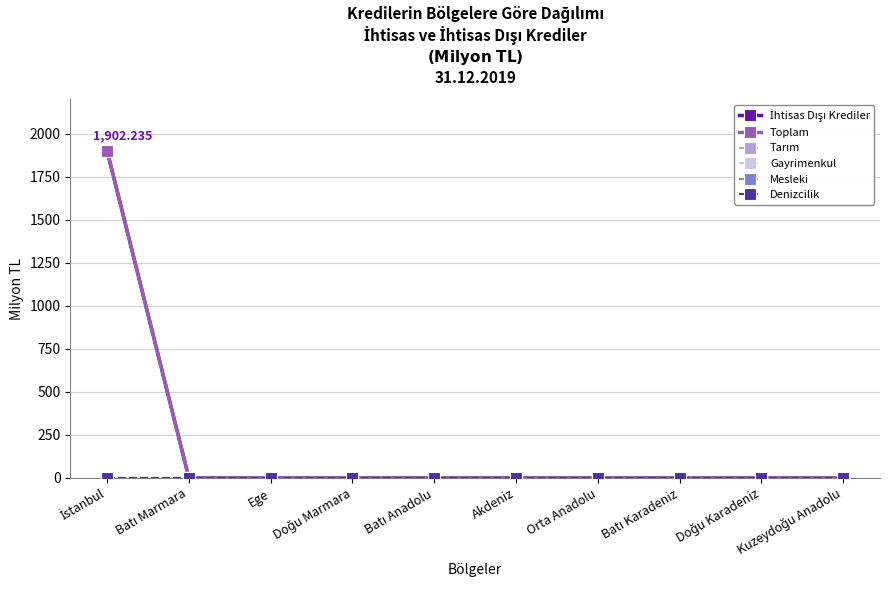

Does the chart have visible grid lines?

Yes